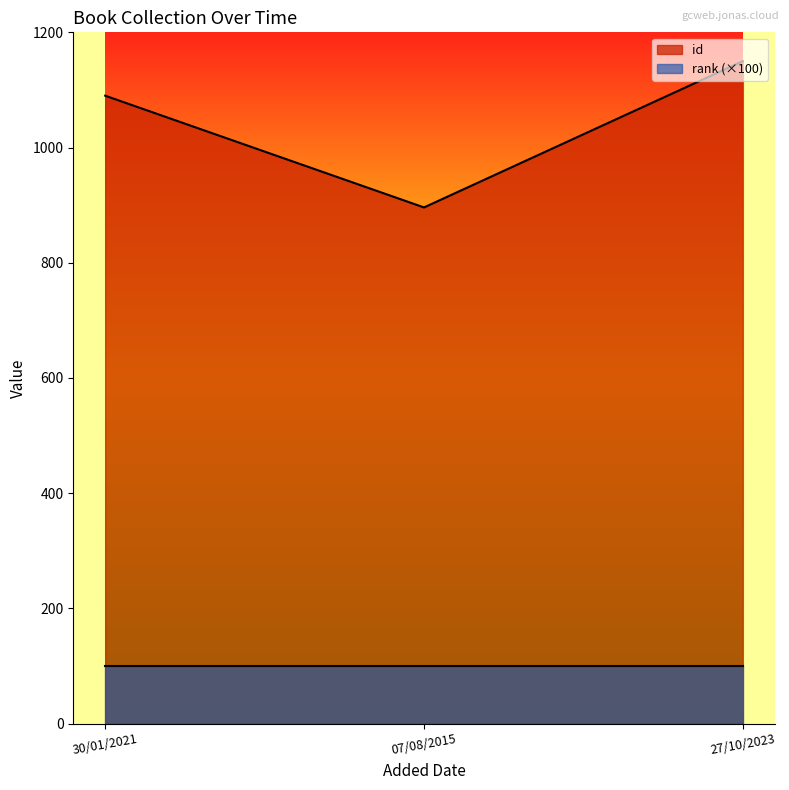

Reading left to right, transcribe all the data shown in this chart.

1090	896	1150